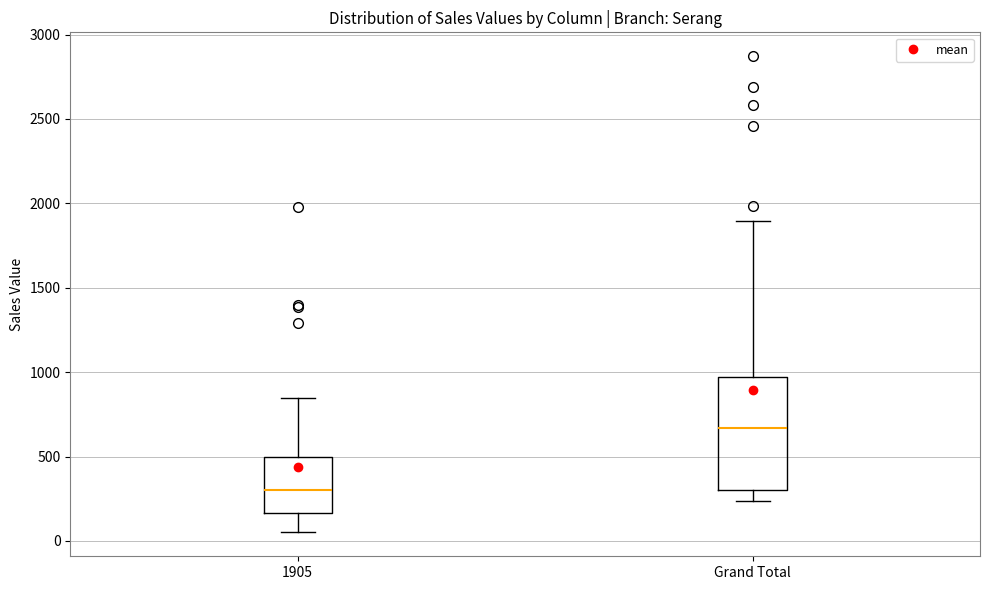

Which box has the highest median line?

Grand Total